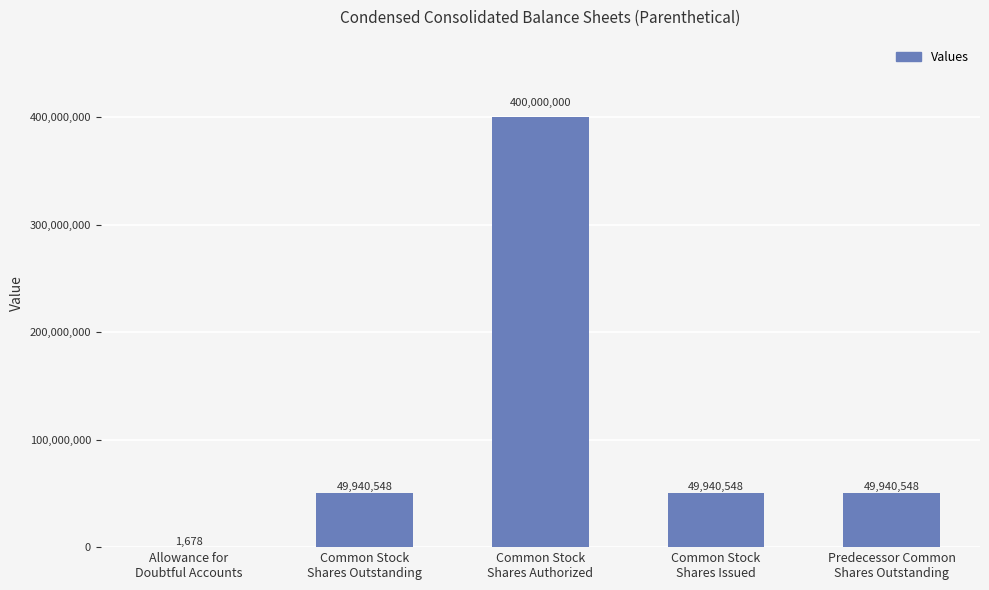

Is it true that the value at Common Stock
Shares Outstanding is 49940548?

True